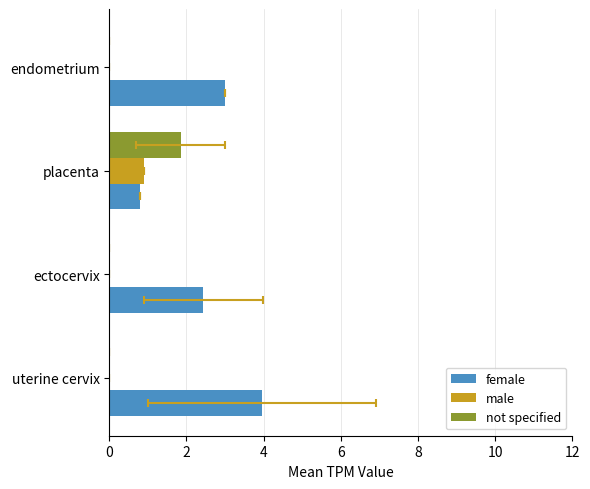

How many values in the male series exceed 0?

1